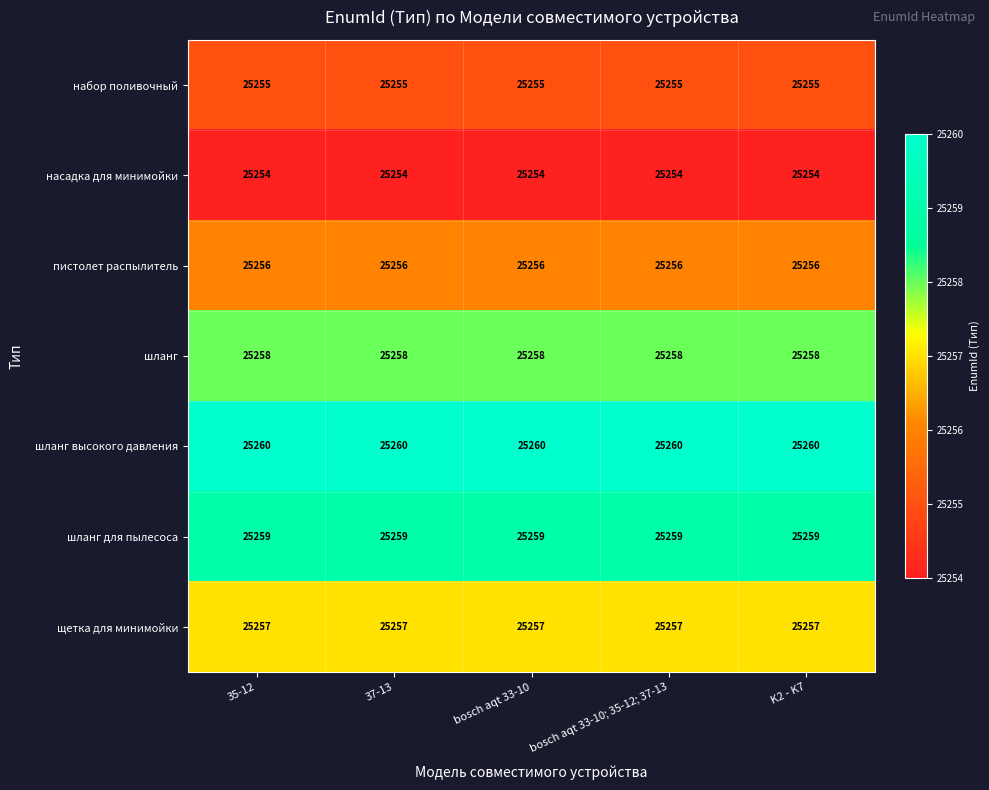

What is the sum of the насадка для минимойки values at K2 - K7 and bosch aqt 33-10?

50508